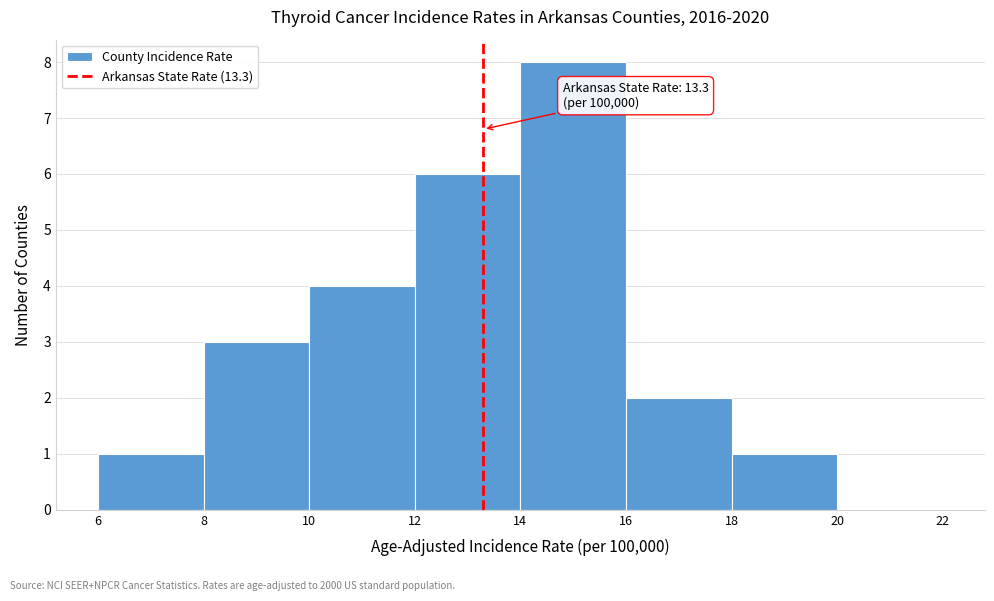

Over which range of the x-axis is the bar tallest?

14 to 16